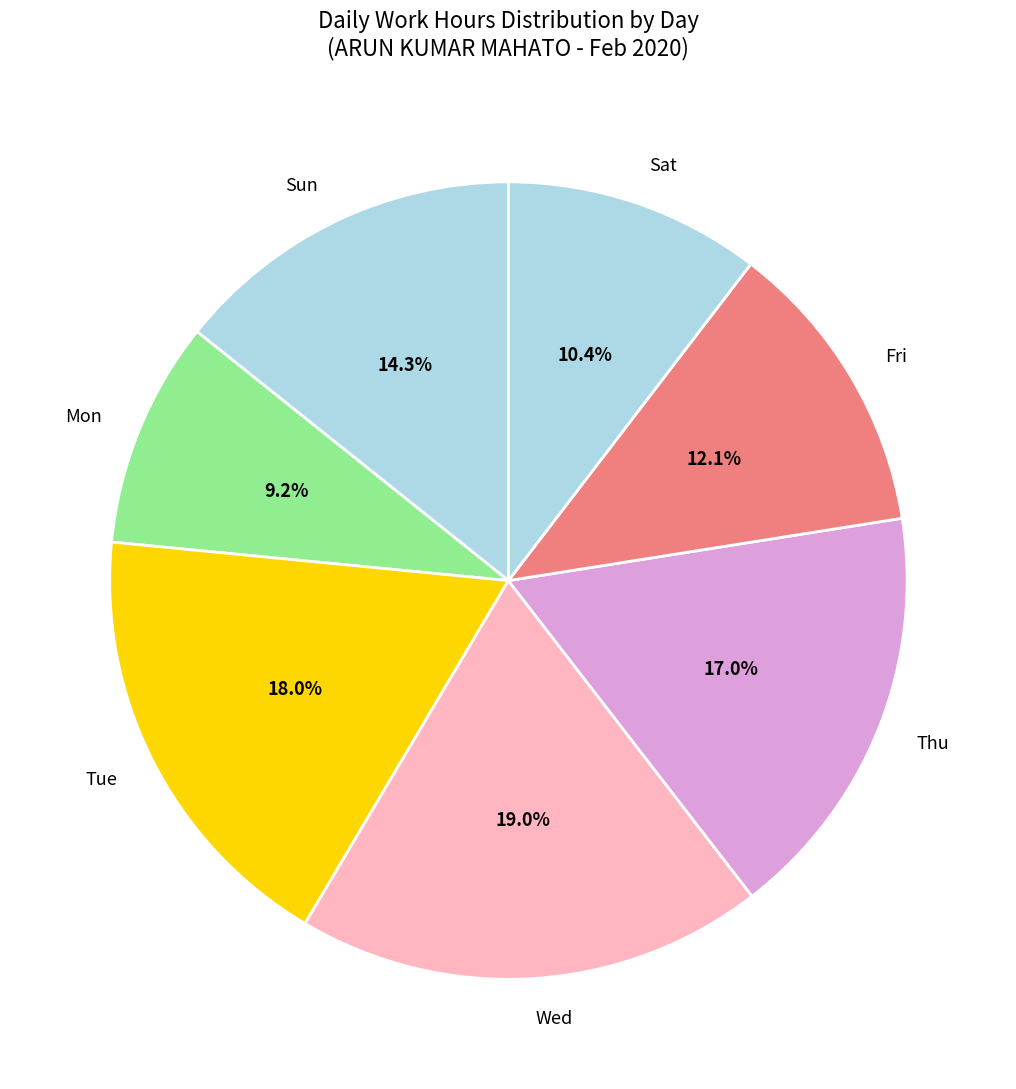

Combined, do Thu and Wed account for over 50%?

No